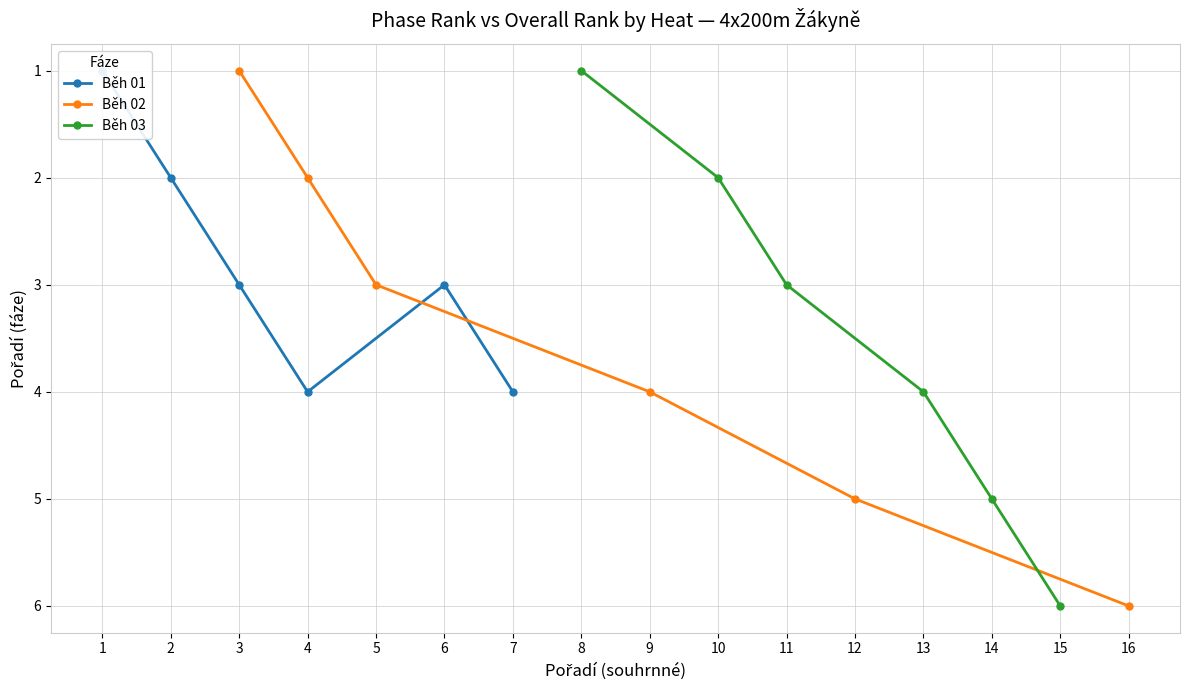

Rank the categories by Běh 02 value from highest to lowest.

16, 12, 9, 5, 4, 3